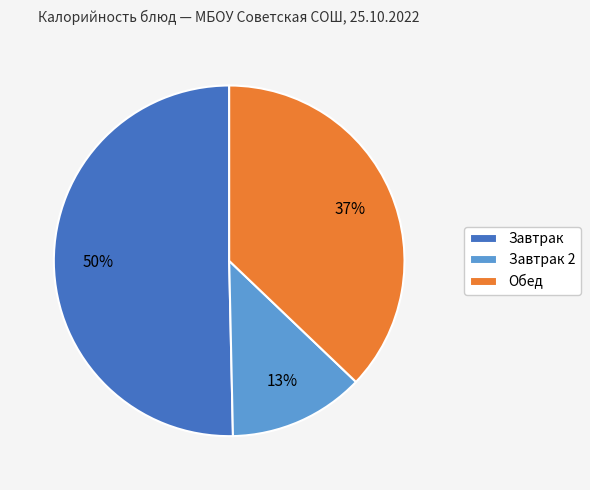

Rank the categories by value from highest to lowest.

Завтрак, Обед, Завтрак 2